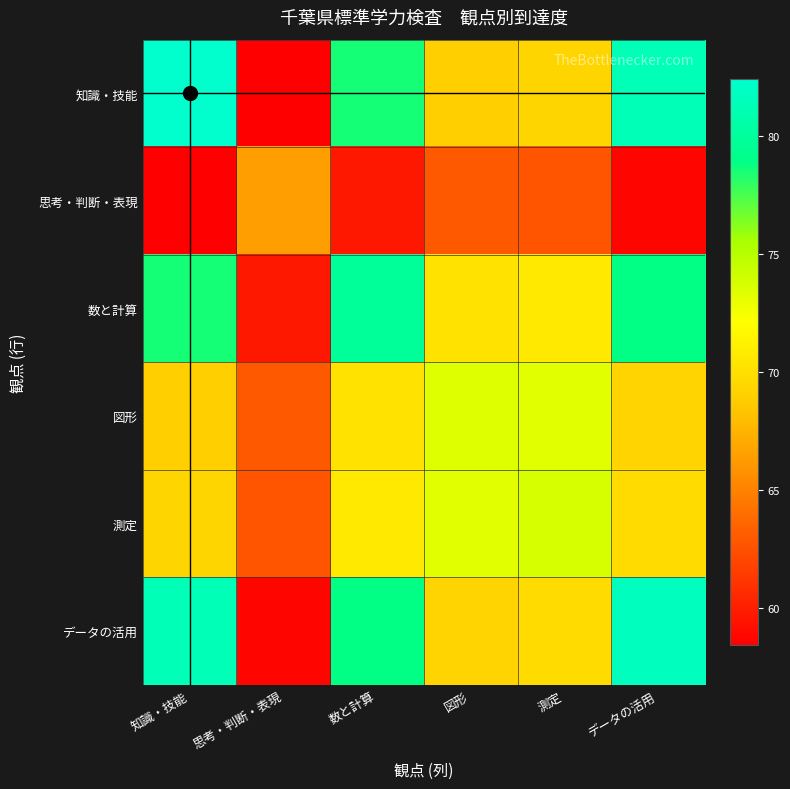

Which series has the widest spread of values?

知識・技能